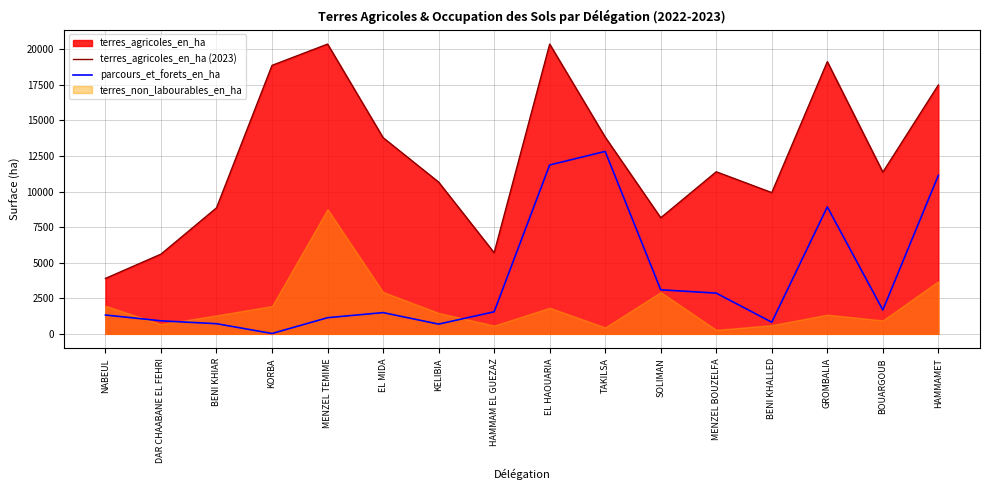

True or false: parcours_et_forets_en_ha and terres_agricoles_en_ha (2023) intersect in this chart.

False